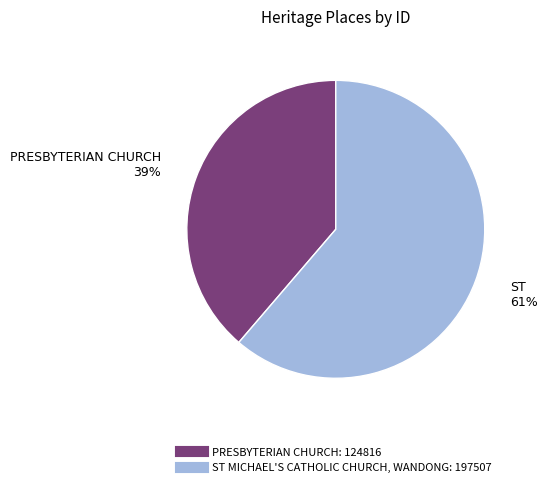

Approximately how many times larger is the value at PRESBYTERIAN CHURCH compared to ST MICHAEL'S CATHOLIC CHURCH, WANDONG?

0.6